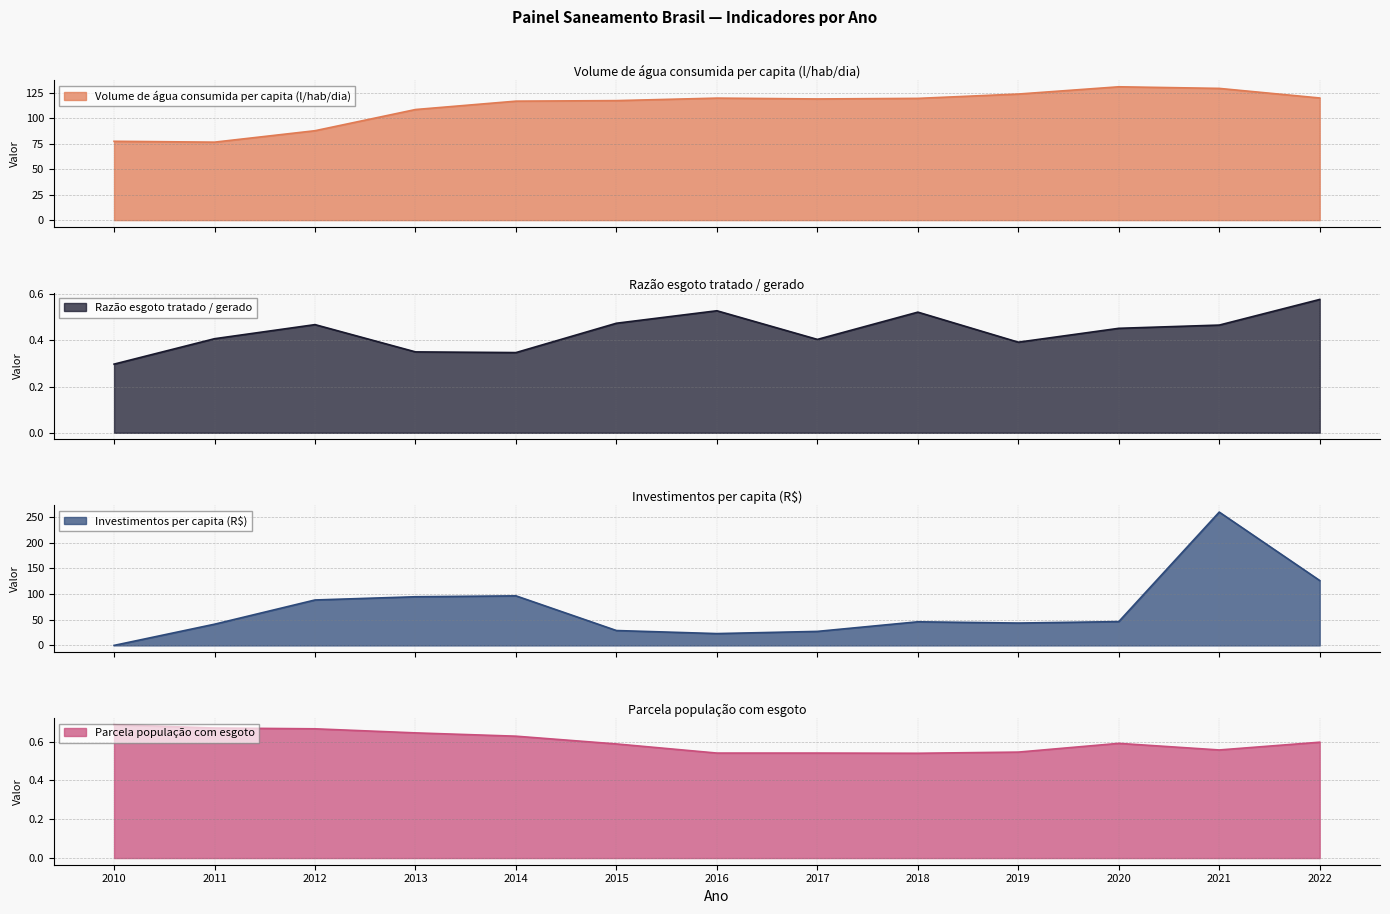

Reading left to right, extract all data points from this chart.

Volume de água consumida per capita (l/hab/dia): 77.3	76.5	87.7	108.5	116.7	117.2	119.7	118.8	119.4	123.7	130.8	129.2	119.8
Razão esgoto tratado / gerado: 0.3	0.4	0.5	0.3	0.3	0.5	0.5	0.4	0.5	0.4	0.5	0.5	0.6
Investimentos per capita (R$): 0.0	41.3	88.5	94.8	96.5	29.0	23.0	27.3	46.0	43.5	46.4	259.6	126.4
Parcela população com esgoto: 0.7	0.7	0.7	0.6	0.6	0.6	0.5	0.5	0.5	0.5	0.6	0.6	0.6